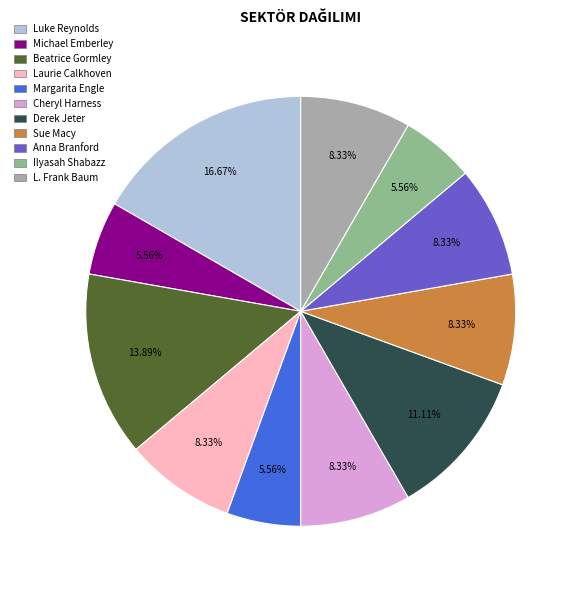

Is there a majority slice in this chart?

No